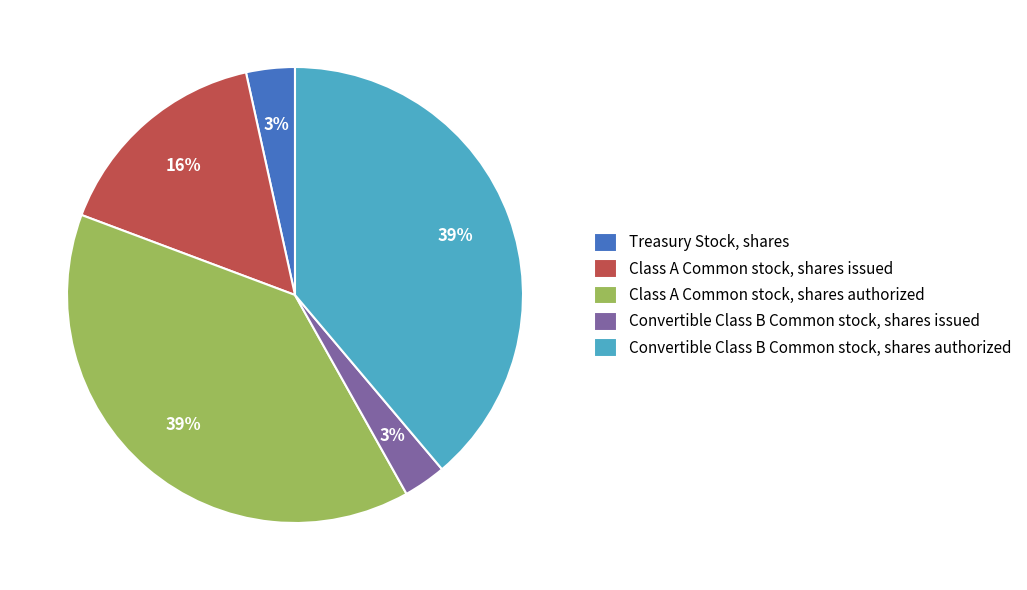

Is there any slice that represents more than half of the pie?

No